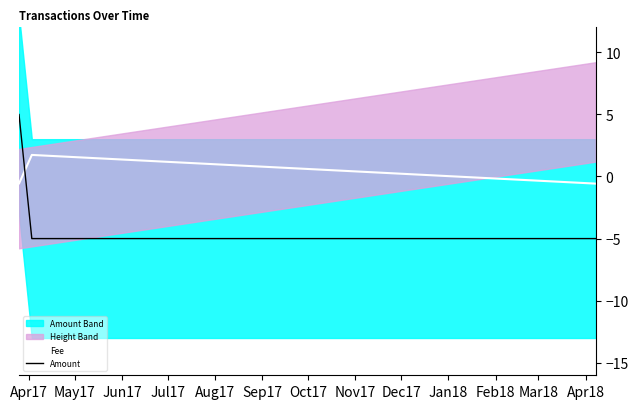

What is the highest value of the Amount series?

5.0